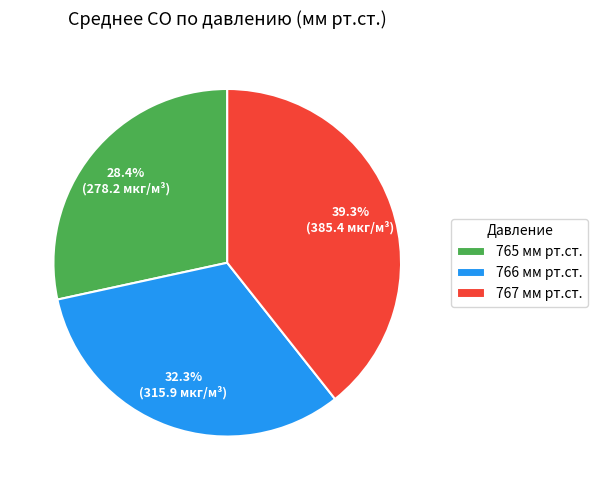

Is the sum of 765 мм рт.ст. and 766 мм рт.ст. greater than half?

Yes